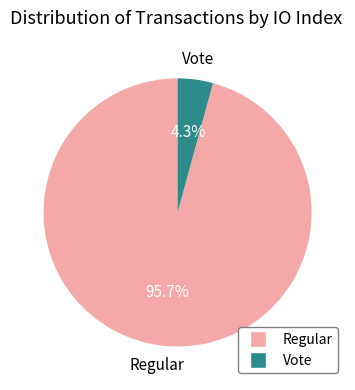

Count the number of slices in the pie.

2